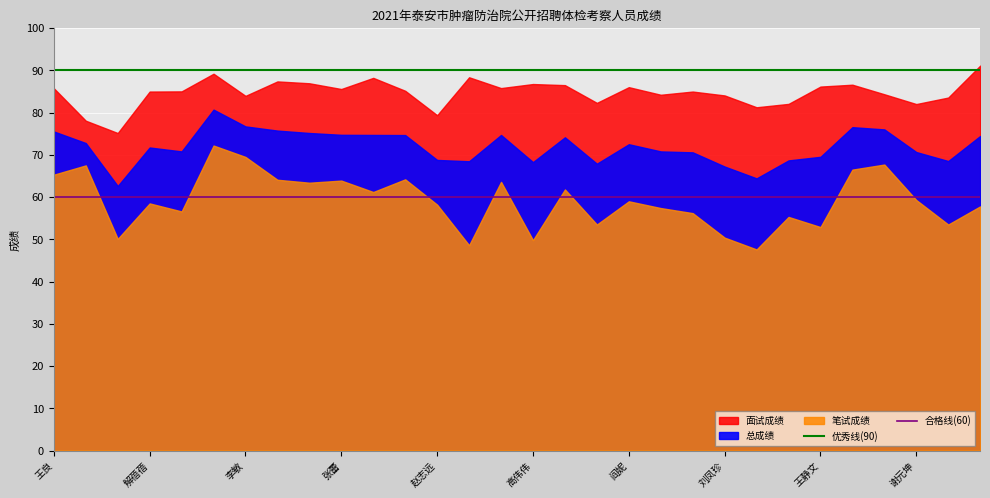

What is the sum of the 合格线(60) values at 王良 and 解蓓蓓?

120